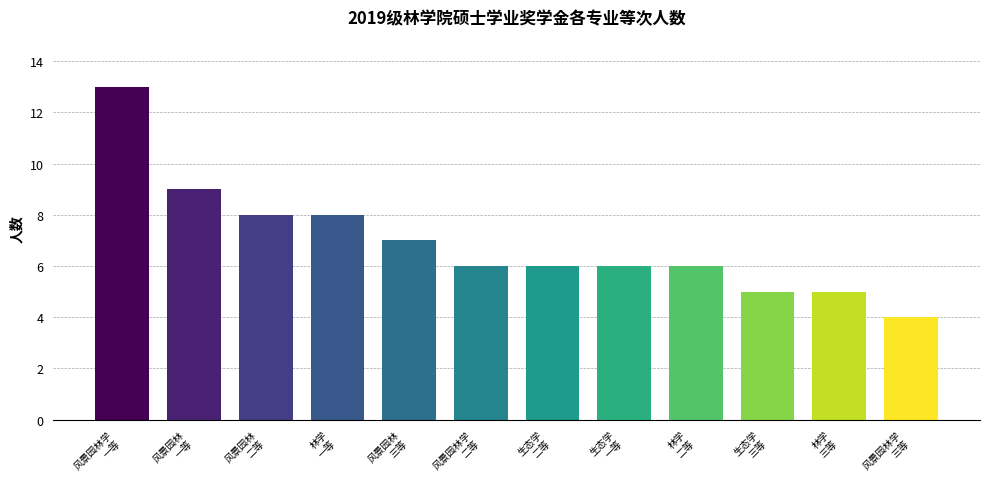

Which category has the lowest value across all series?

风景园林学
三等